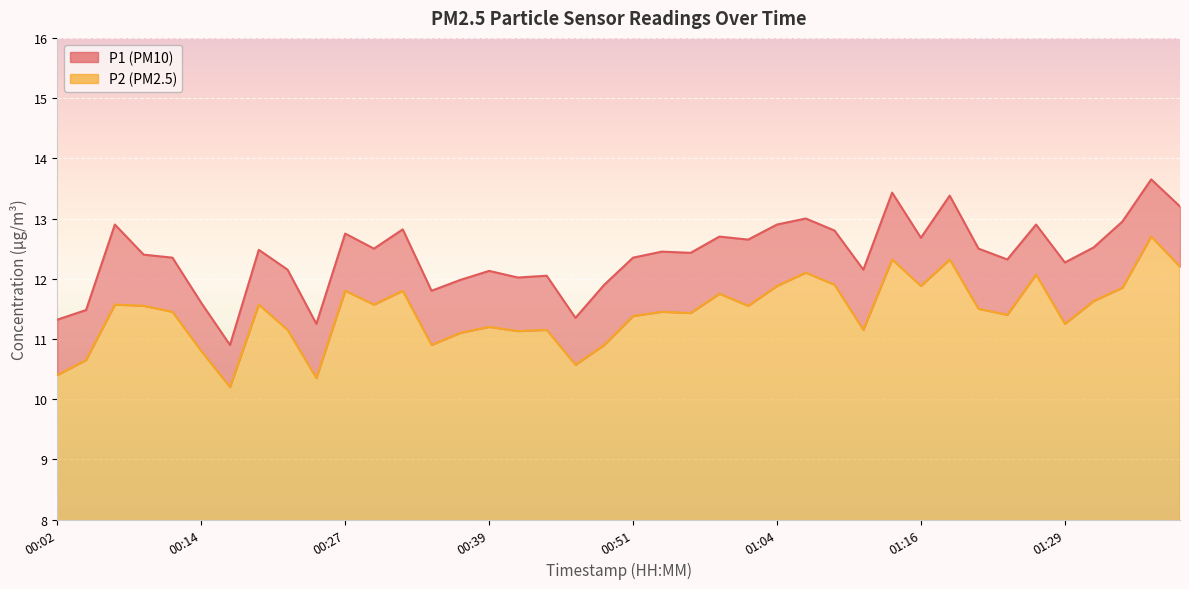

At which label does P2 first exceed 11?

00:07